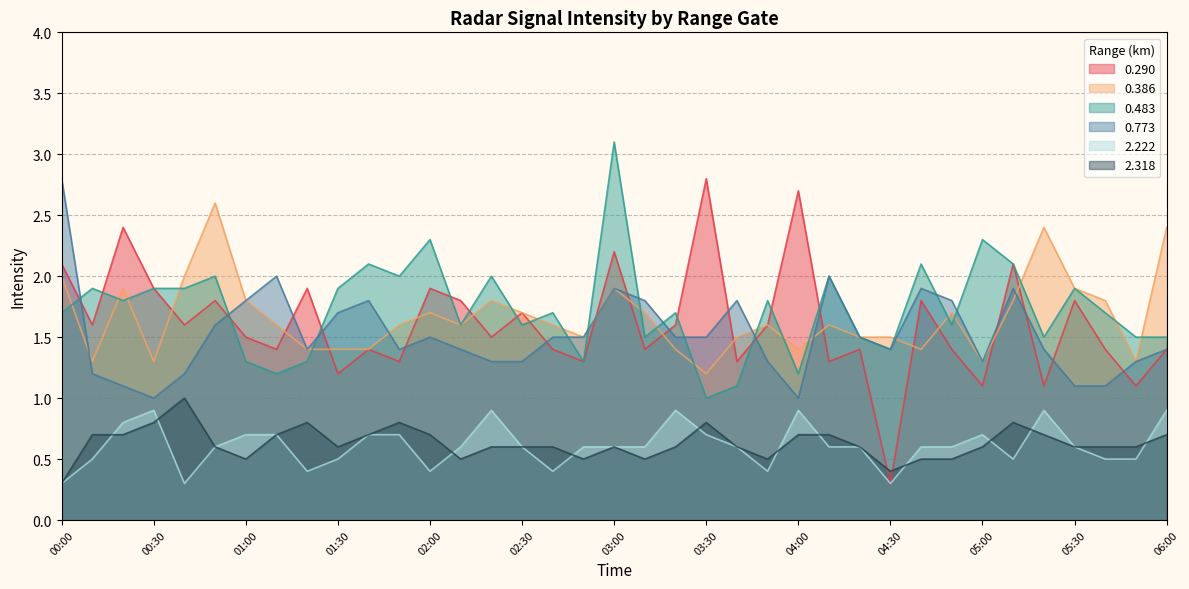

At which label does 0.773 reach its peak?

00:00